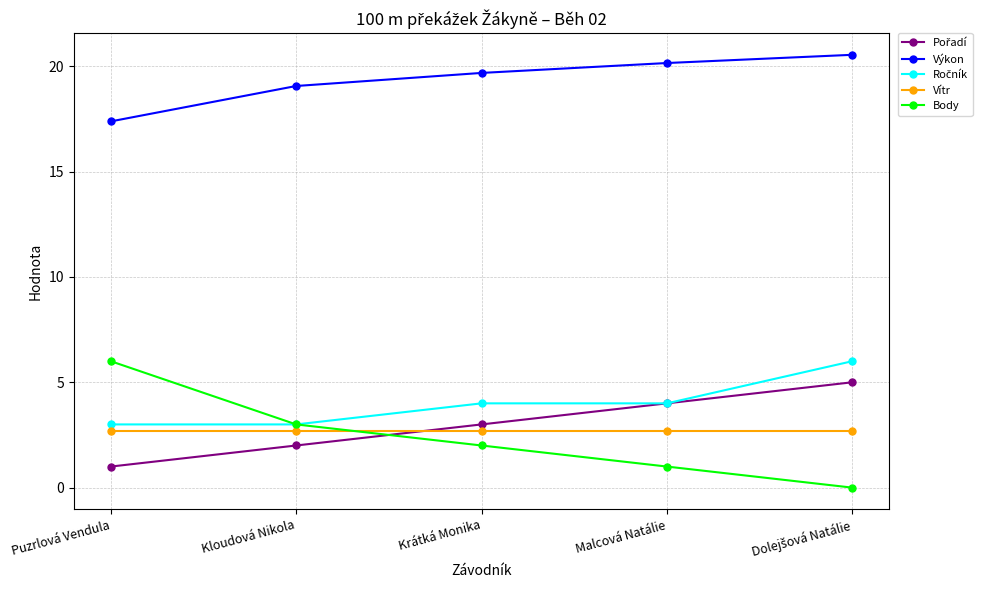

Which series has the widest spread of values?

Body